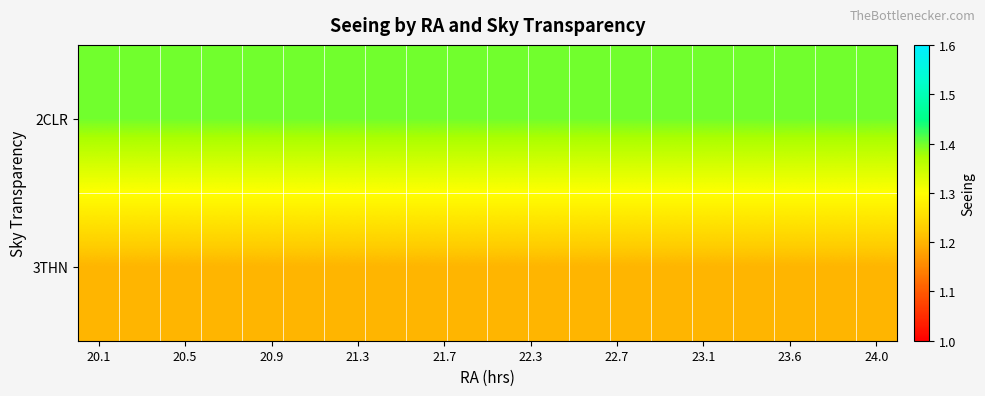

Reading left to right, list all the values displayed in this chart.

2CLR: 1.4	1.4	1.4	1.4	1.4	1.4	1.4	1.4	1.4	1.4	1.4	1.4	1.4	1.4	1.4	1.4	1.4	1.4	1.4	1.4
3THN: 1.2	1.2	1.2	1.2	1.2	1.2	1.2	1.2	1.2	1.2	1.2	1.2	1.2	1.2	1.2	1.2	1.2	1.2	1.2	1.2